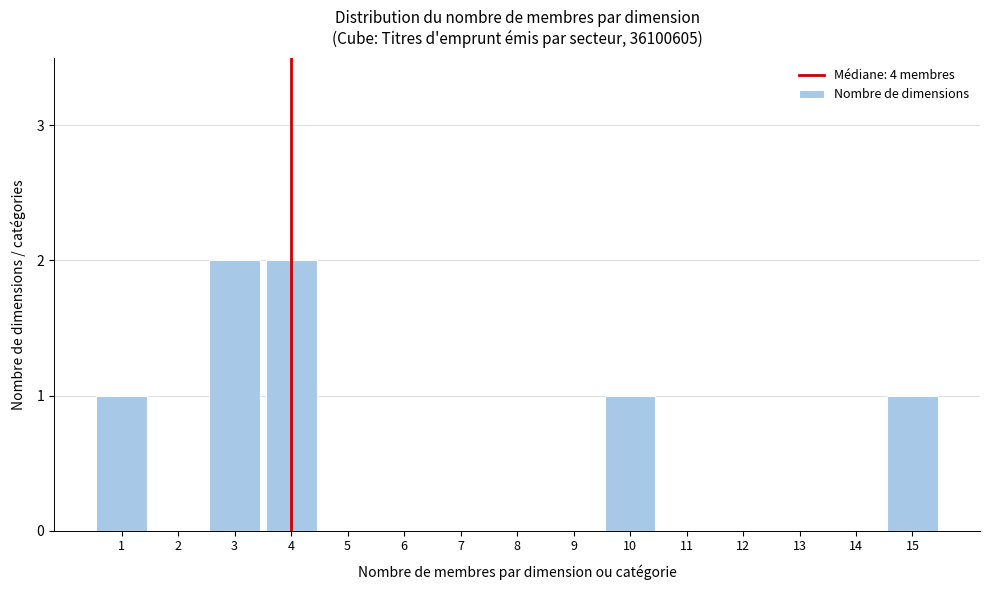

Reading left to right, transcribe all the data shown in this chart.

1=1	2=0	3=2	4=2	5=0	6=0	7=0	8=0	9=0	10=1	11=0	12=0	13=0	14=0	15=1